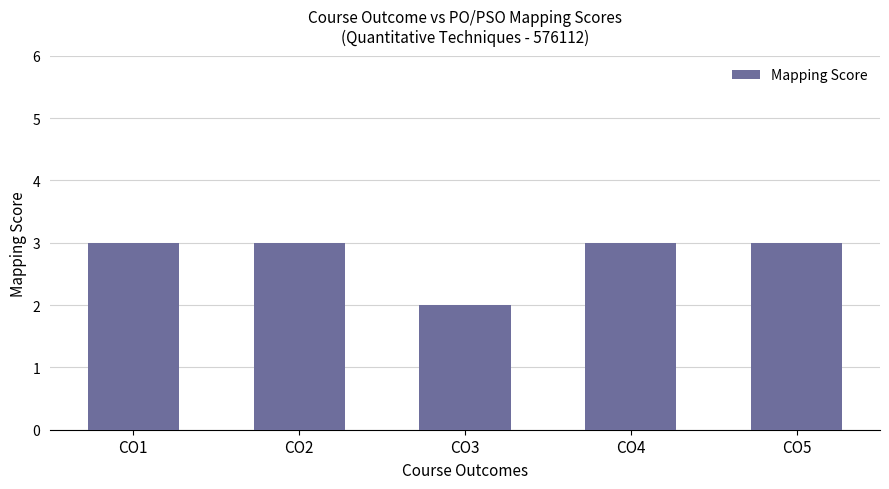

What is the value of the 4th bar from the left?

3